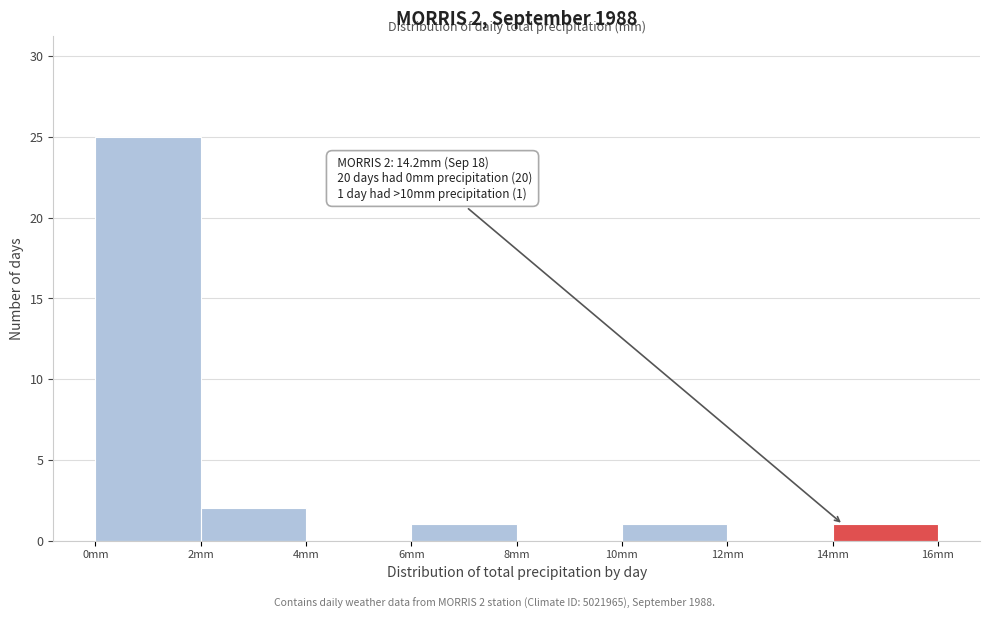

Which range on the x-axis has the tallest bar?

0 to 2